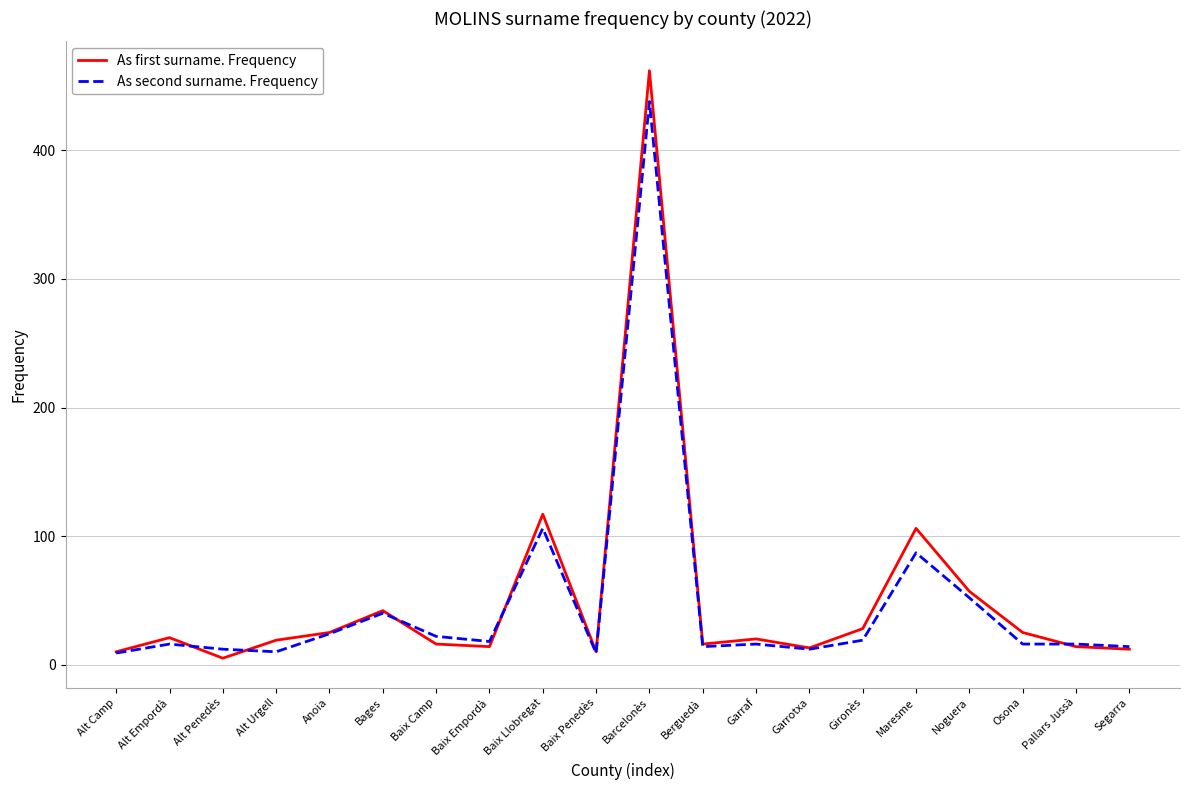

At which category is the sum across all series the highest?

Barcelonès